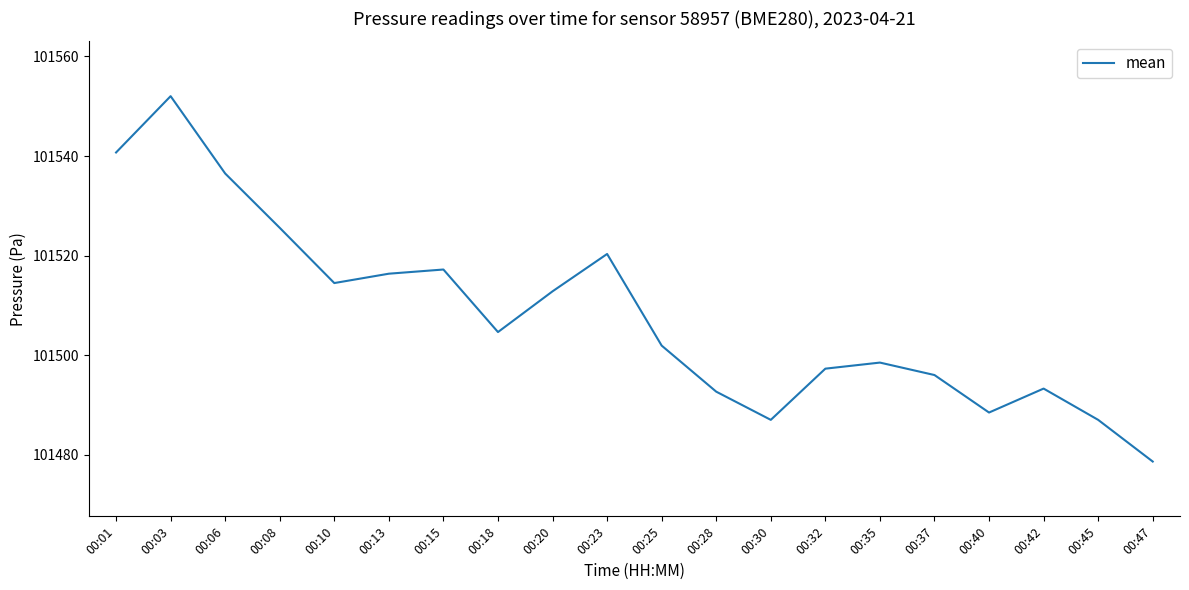

What is the change in value from 00:30 to 00:32?

+10.3